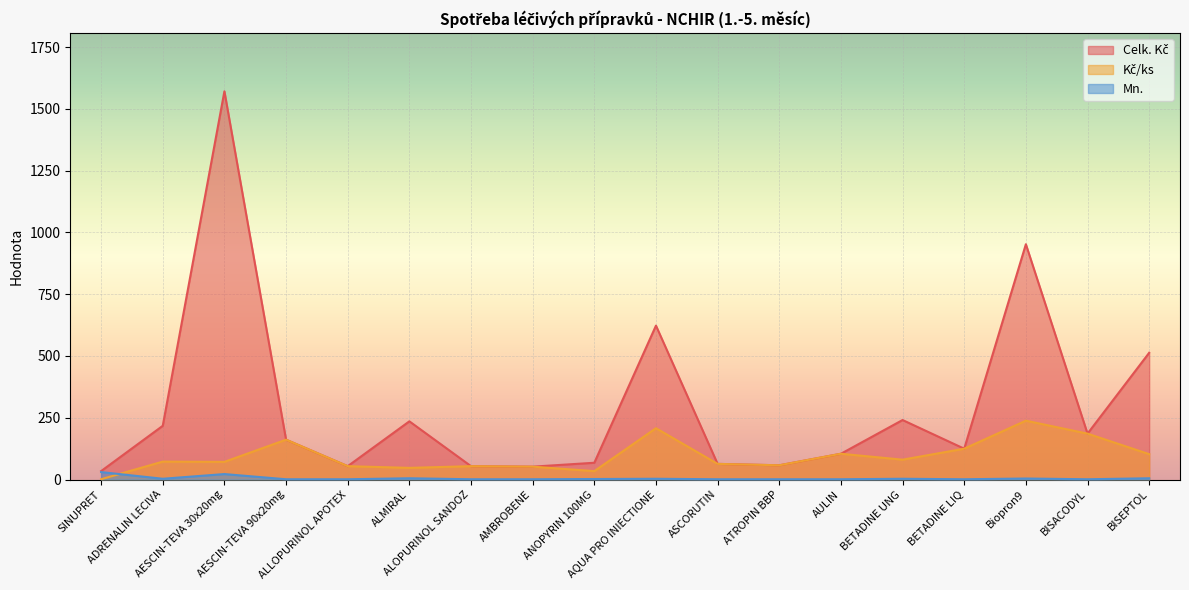

Reading right to left, list all the values displayed in this chart.

Celk. Kč: BISEPTOL=512.8	BISACODYL=185.6	Biopron9=952.1	BETADINE LIQ=124.7	BETADINE UNG=240.7	AULIN=104.2	ATROPIN BBP=57.5	ASCORUTIN=63.2	AQUA PRO INIECTIONE=622.7	ANOPYRIN 100MG=67.8	AMBROBENE=52.0	ALOPURINOL SANDOZ=53.9	ALMIRAL=235.4	ALLOPURINOL APOTEX=53.9	AESCIN-TEVA 90x20mg=161.1	AESCIN-TEVA 30x20mg=1571.0	ADRENALIN LECIVA=217.3	SINUPRET=34.0
Kč/ks: BISEPTOL=102.6	BISACODYL=185.6	Biopron9=238.0	BETADINE LIQ=124.7	BETADINE UNG=80.2	AULIN=104.2	ATROPIN BBP=57.5	ASCORUTIN=63.2	AQUA PRO INIECTIONE=207.6	ANOPYRIN 100MG=33.9	AMBROBENE=52.0	ALOPURINOL SANDOZ=53.9	ALMIRAL=47.1	ALLOPURINOL APOTEX=53.9	AESCIN-TEVA 90x20mg=161.1	AESCIN-TEVA 30x20mg=71.4	ADRENALIN LECIVA=72.4	SINUPRET=1.1
Mn.: BISEPTOL=5.0	BISACODYL=1.0	Biopron9=4.0	BETADINE LIQ=1.0	BETADINE UNG=3.0	AULIN=1.0	ATROPIN BBP=1.0	ASCORUTIN=1.0	AQUA PRO INIECTIONE=3.0	ANOPYRIN 100MG=2.0	AMBROBENE=1.0	ALOPURINOL SANDOZ=1.0	ALMIRAL=5.0	ALLOPURINOL APOTEX=1.0	AESCIN-TEVA 90x20mg=1.0	AESCIN-TEVA 30x20mg=22.0	ADRENALIN LECIVA=3.0	SINUPRET=30.0